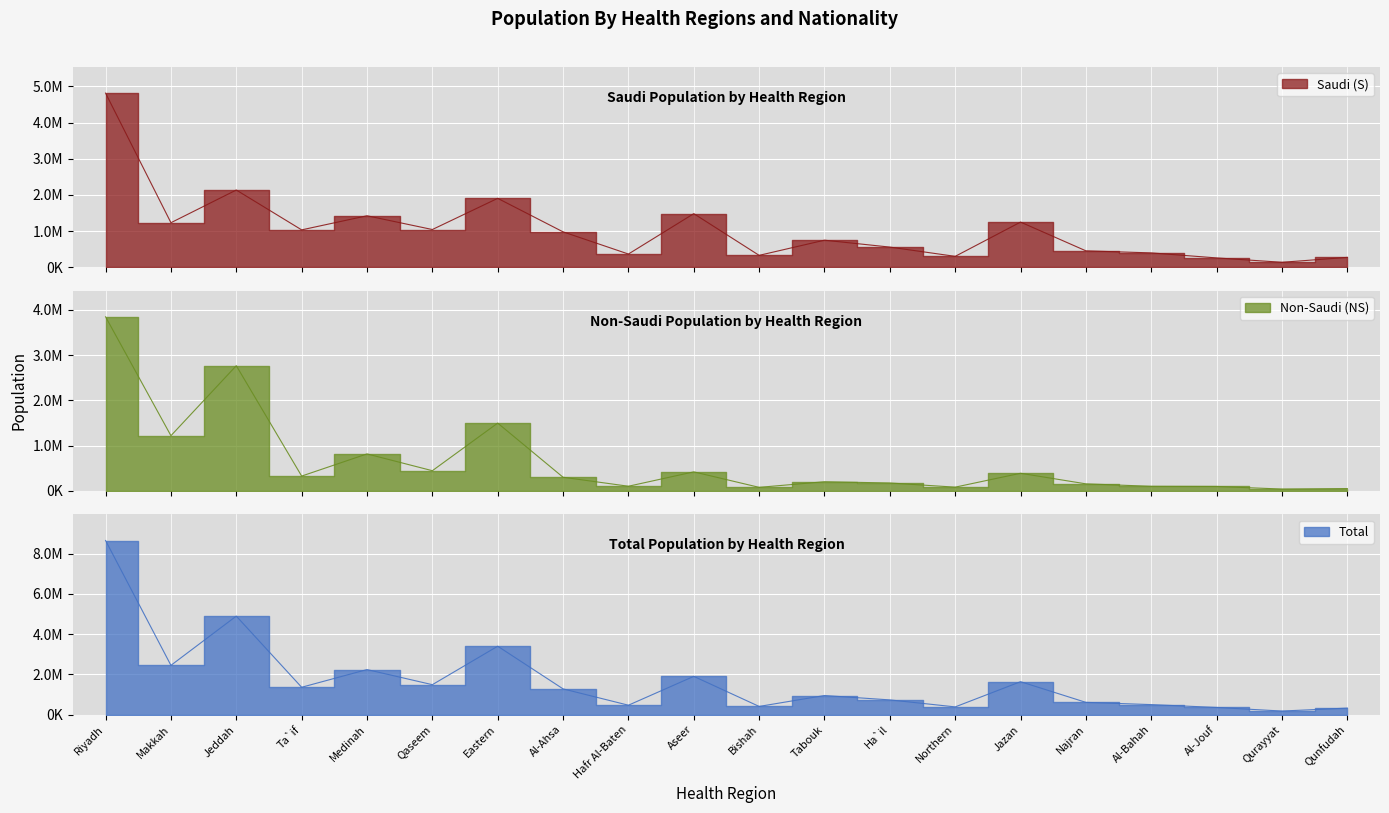

At how many categories does at least one series exceed 5561452?

1